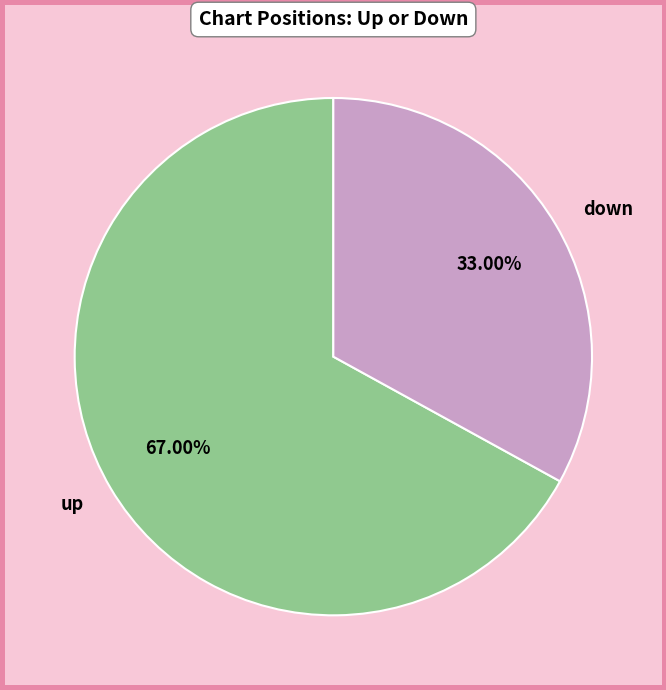

Do up and down together represent more than half of the pie?

Yes